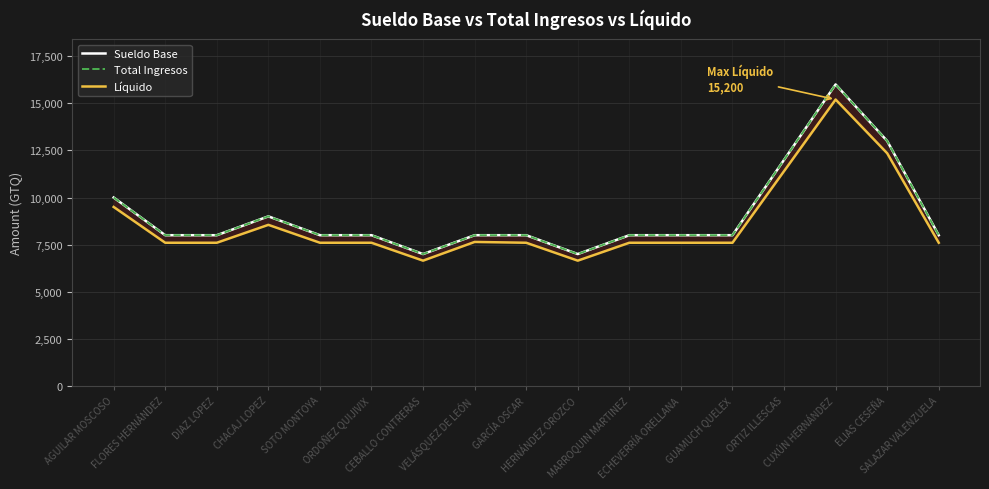

Is it true that Total Ingresos equals 11232.7 at DIAZ LOPEZ?

False